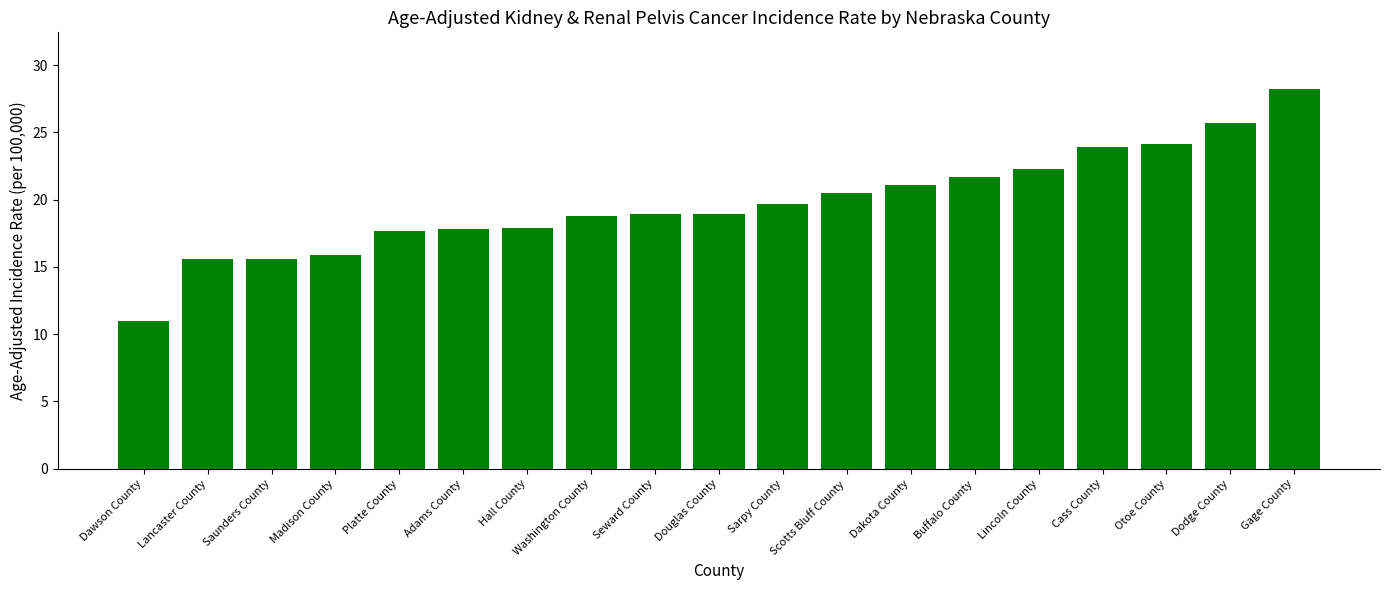

What is the sum of the values at Sarpy County and Adams County?

37.5